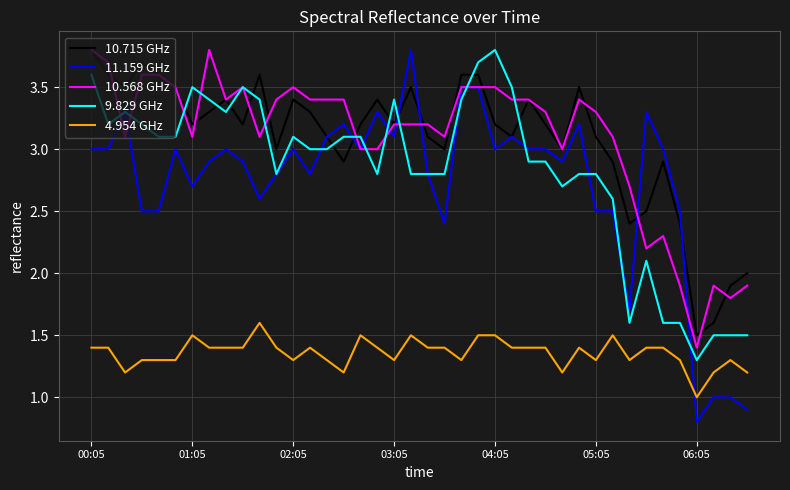

True or false: 4.954 GHz and 9.829 GHz intersect in this chart.

False